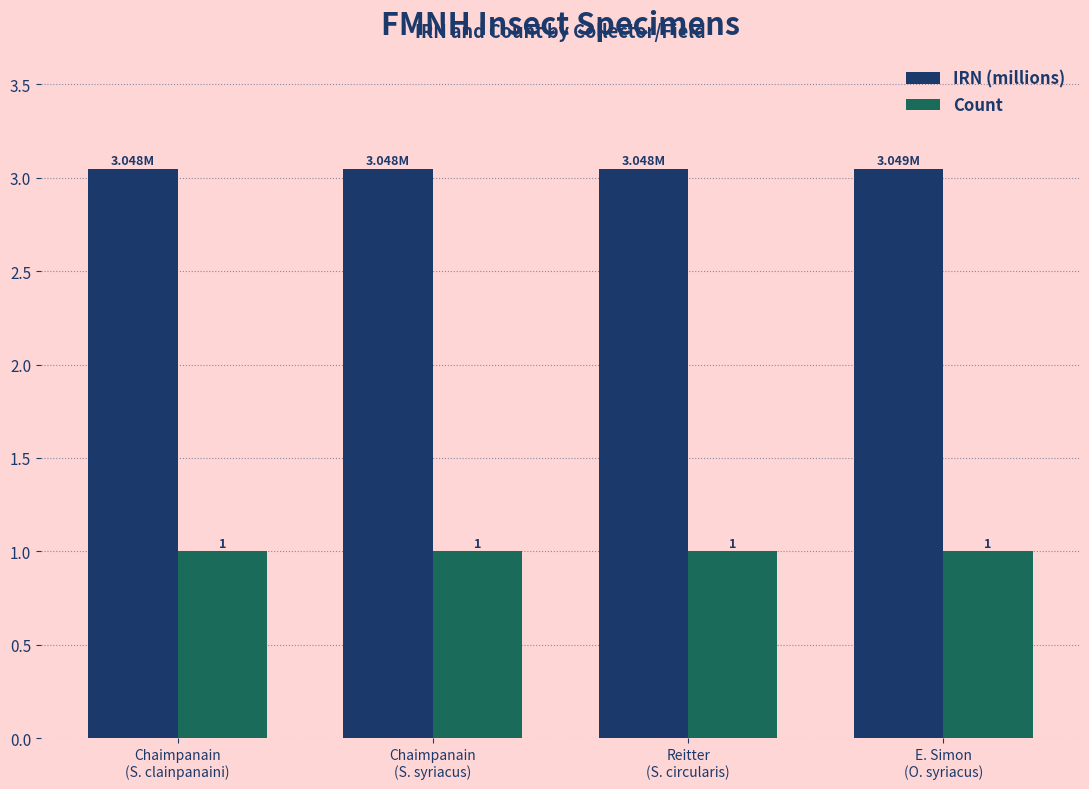

At how many categories does at least one series exceed 1?

4